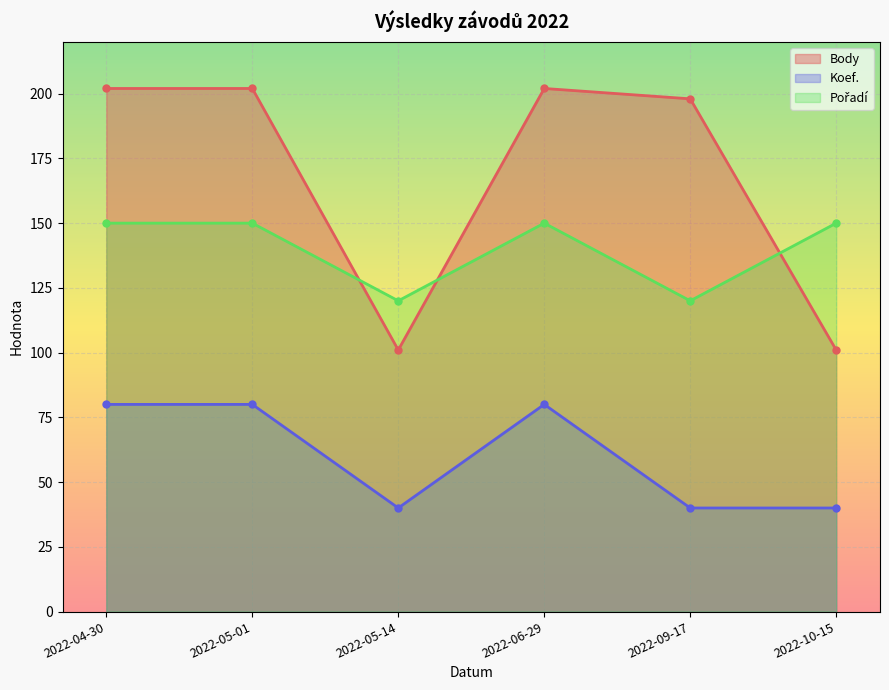

True or false: Pořadí has a value of 192 at 2022-05-14.

False